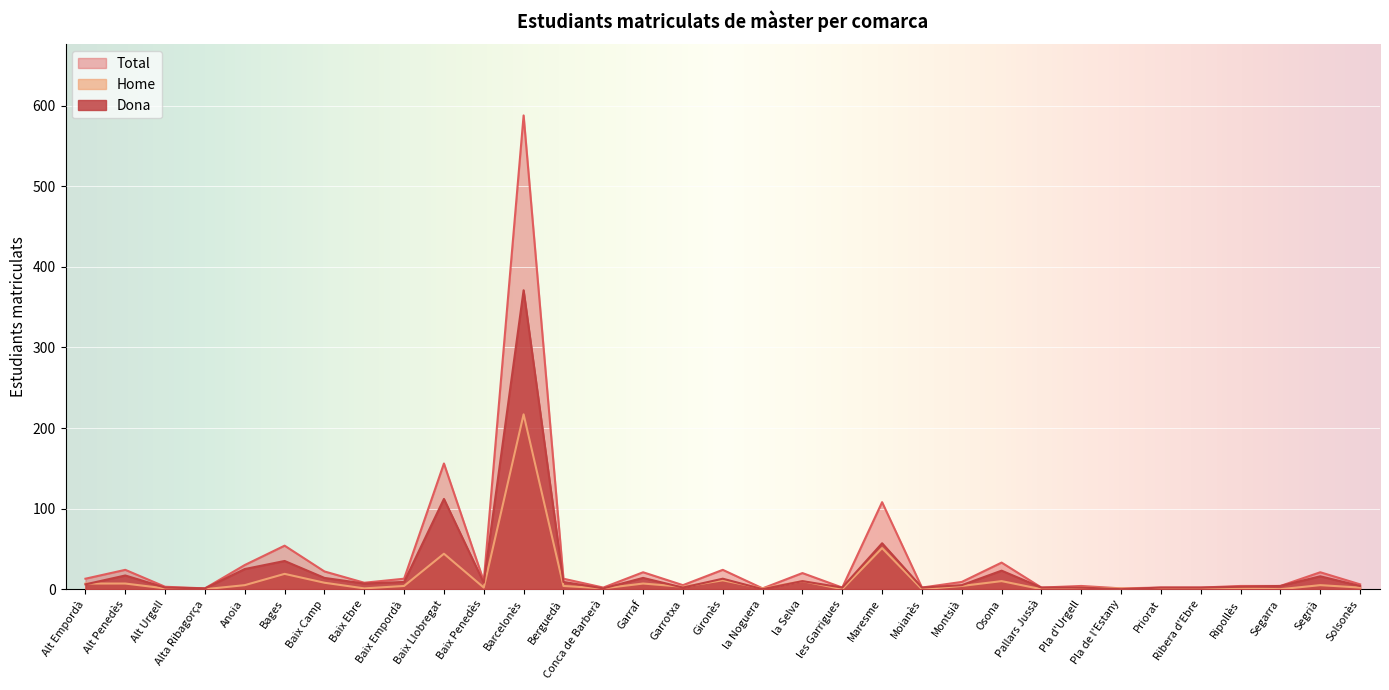

Count the number of categories in the chart.

33